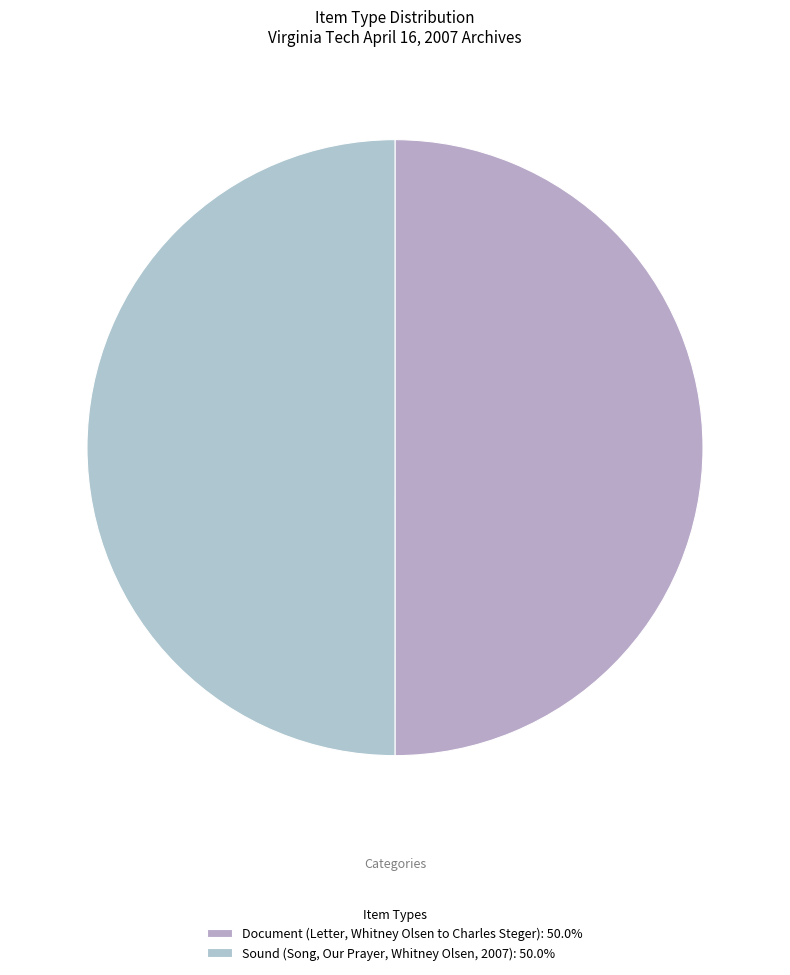

True or false: Document (Letter, Whitney Olsen to Charles Steger) accounts for 59% of the total.

False